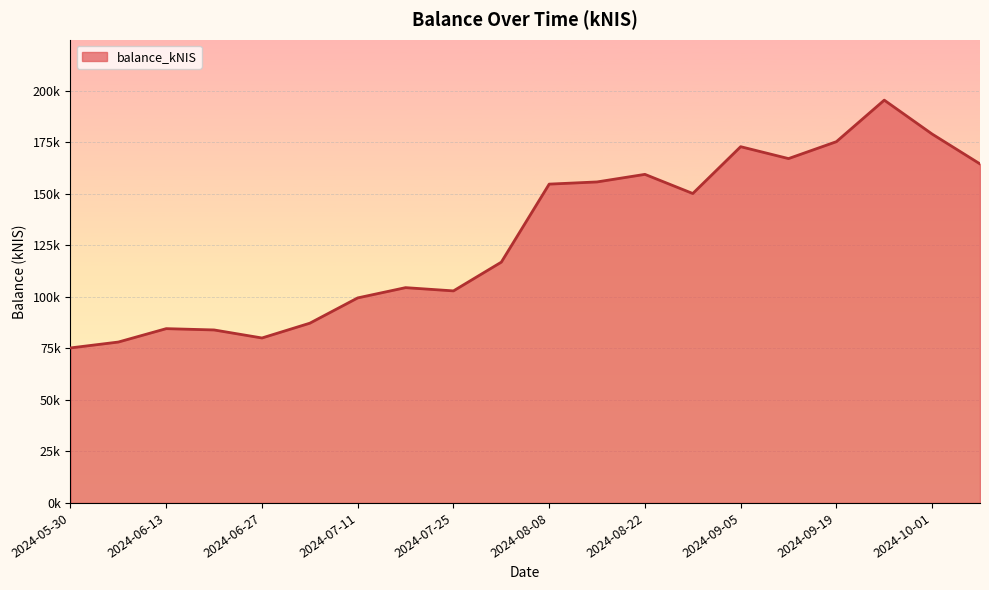

Is this an area chart (filled region under the line)?

Yes